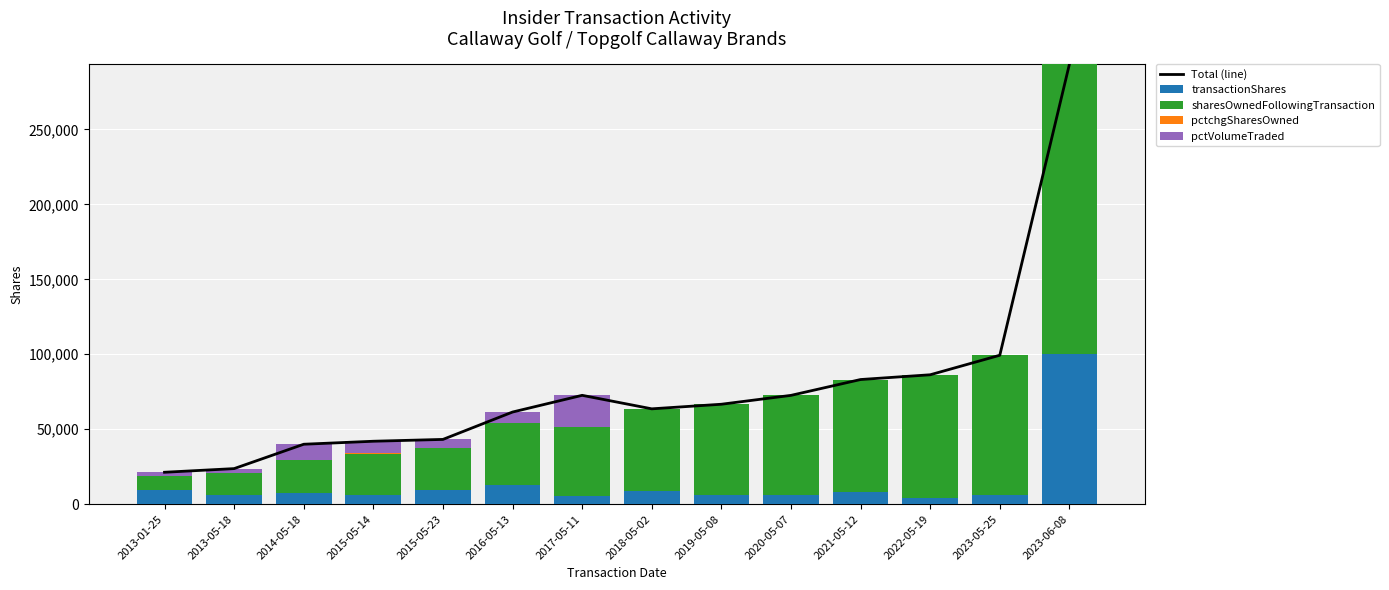

What is the total value across all series at 2023-05-25?

198676